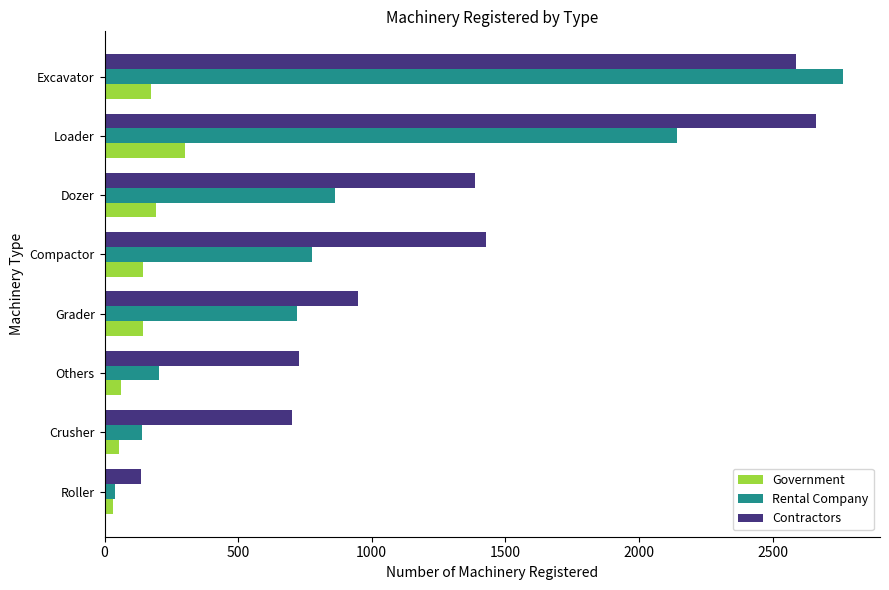

Which series changed the most between Crusher and Loader?

Rental Company